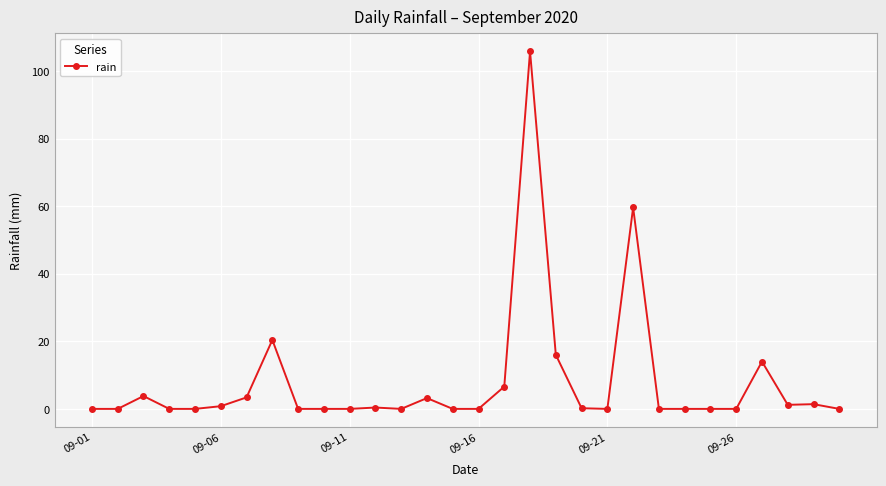

How many distinct data groups are displayed?

1